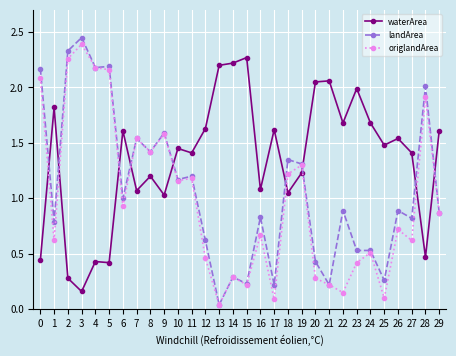

True or false: waterArea has more than 2 points higher than both neighbors.

True